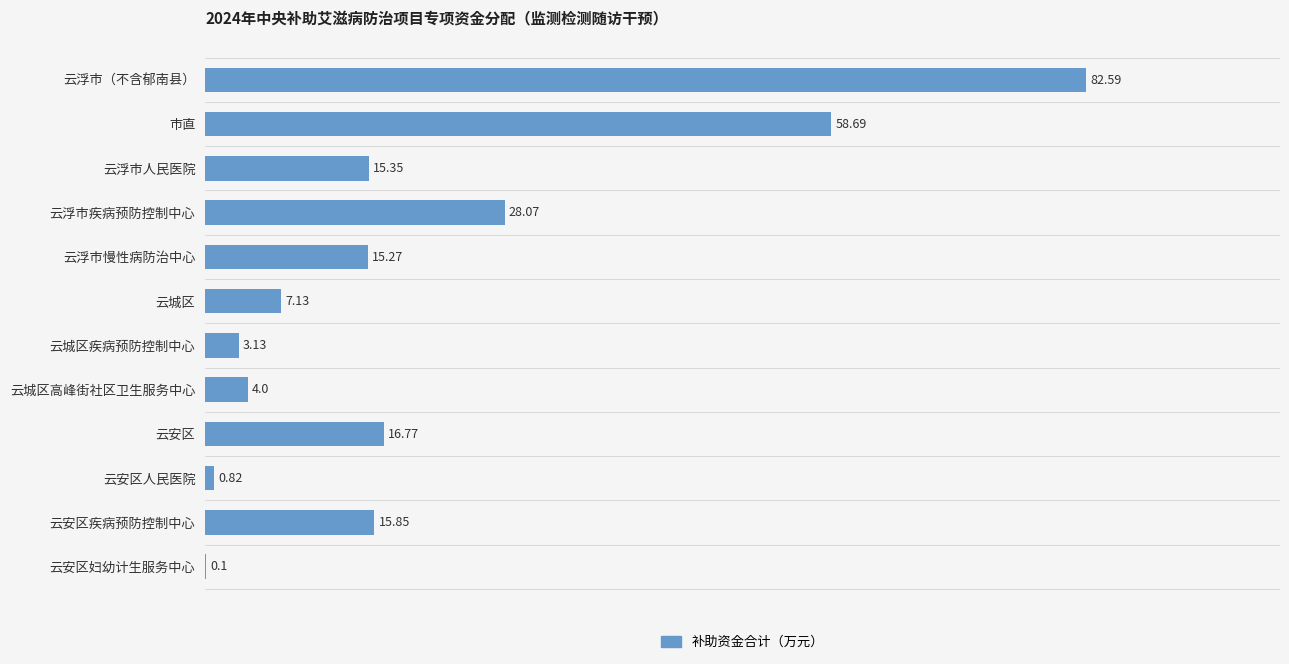

At which category does the chart reach its peak across all series?

云浮市（不含郁南县）